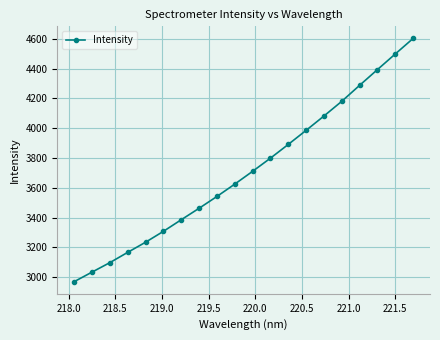

True or false: the data has more than 2 interior local peaks.

False